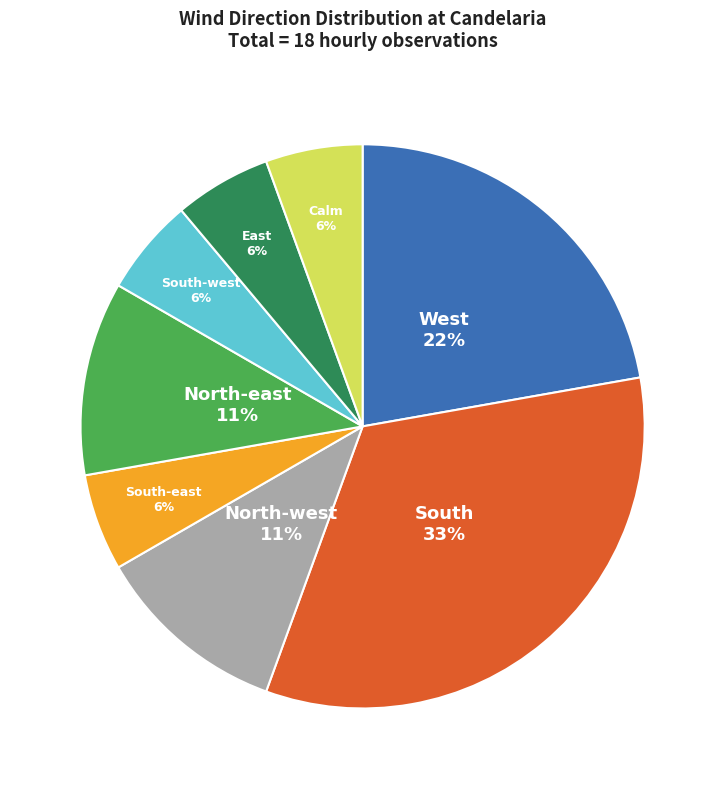

Between Calm and North-east, which is larger?

North-east